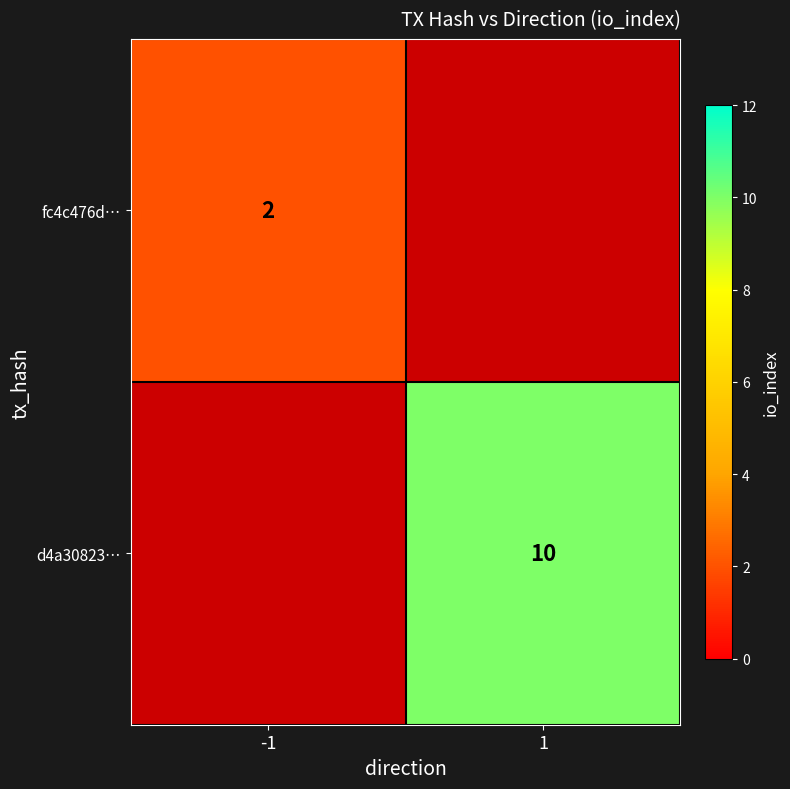

True or false: d4a30823… has a value of 17 at 1.

False